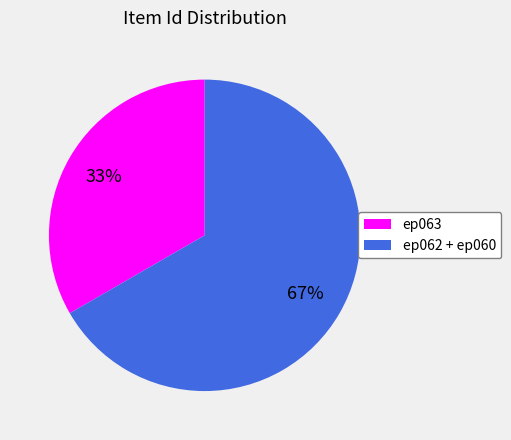

Is there a majority slice in this chart?

Yes